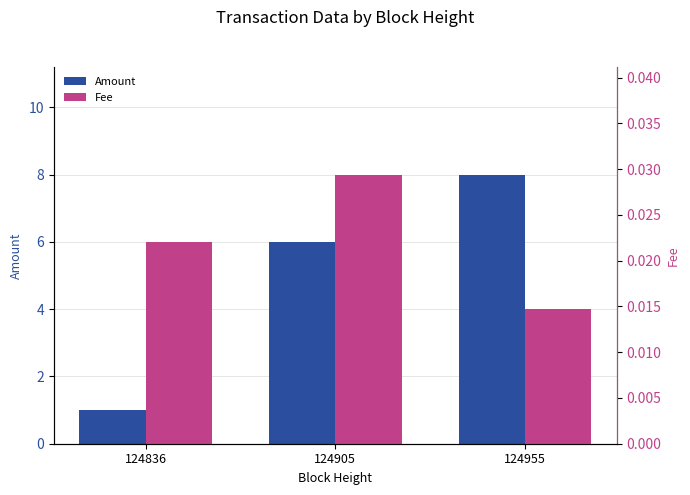

Which category has the lowest value in the Amount series?

124836